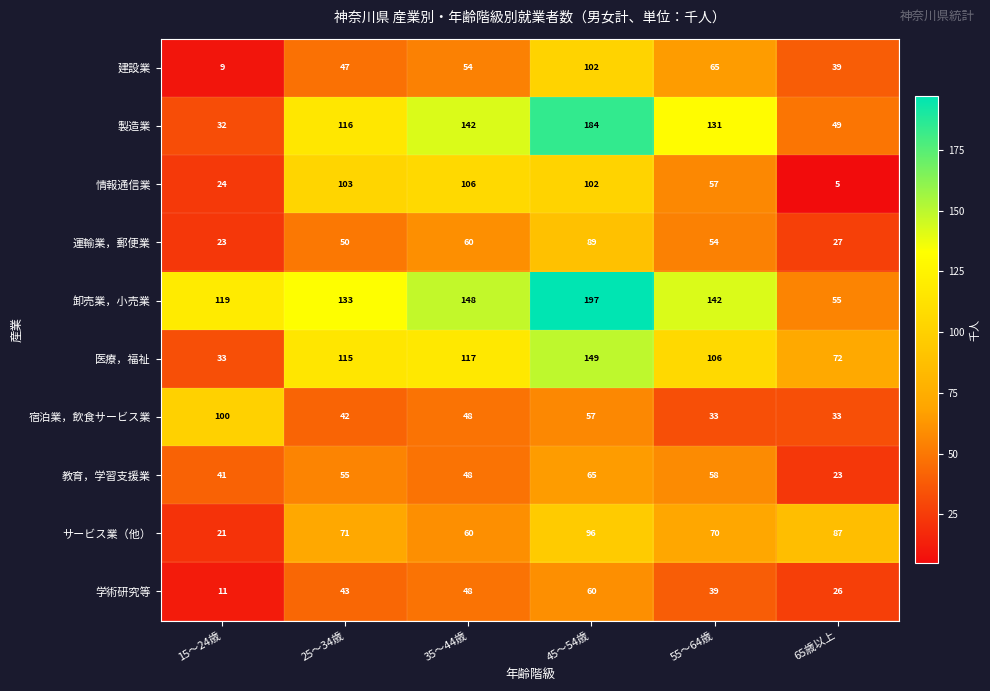

How many categories are shown in the chart?

6